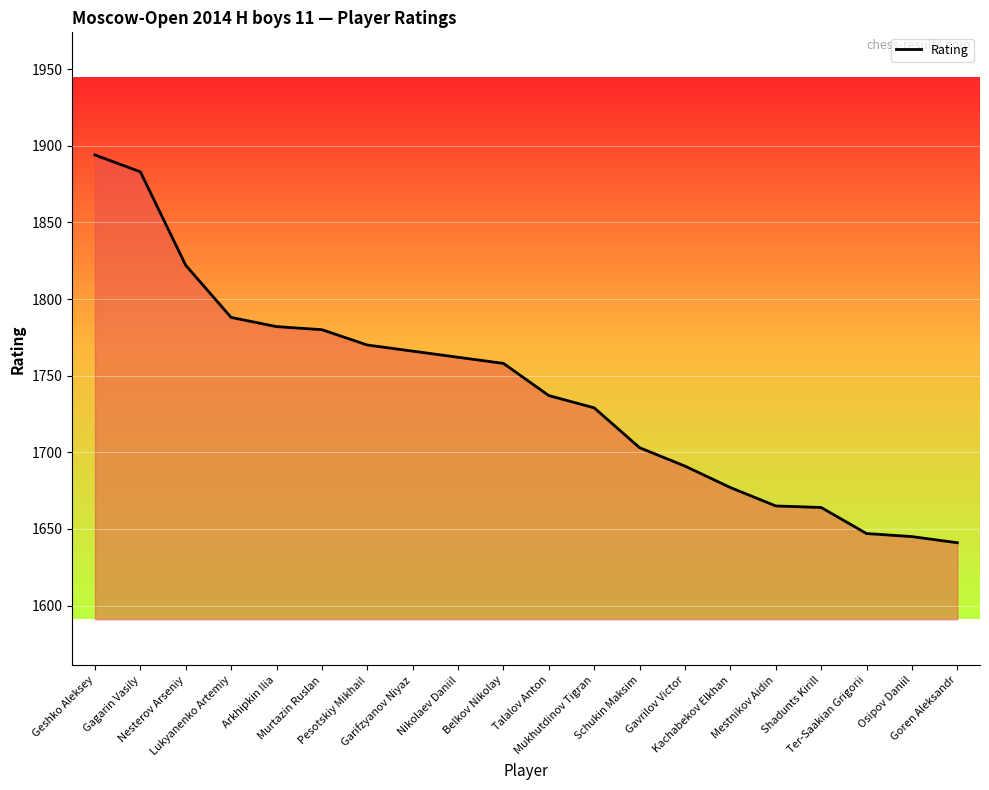

How many lines are shown in the chart?

1